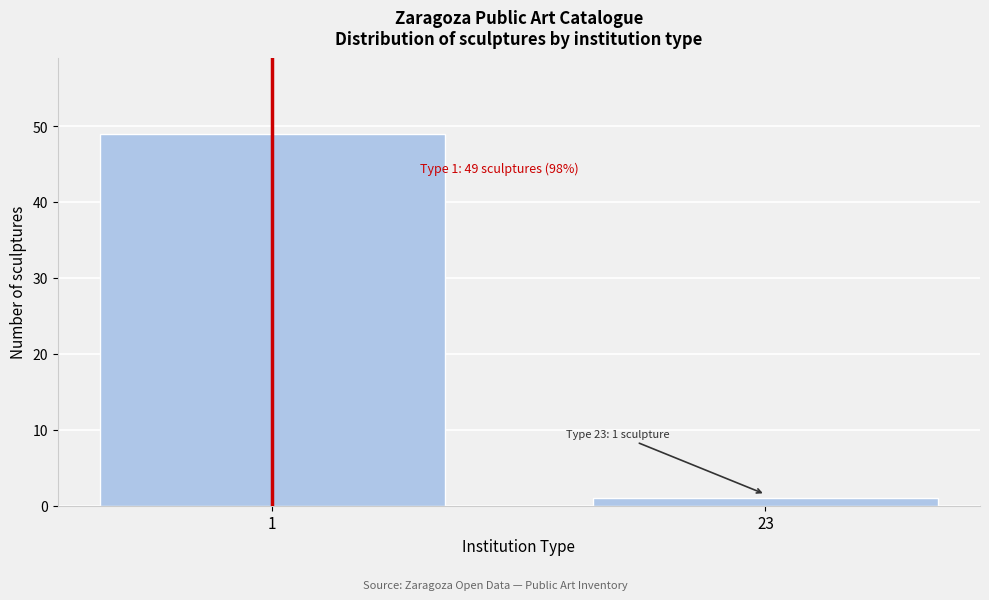

Reading left to right, transcribe all the data shown in this chart.

49	1